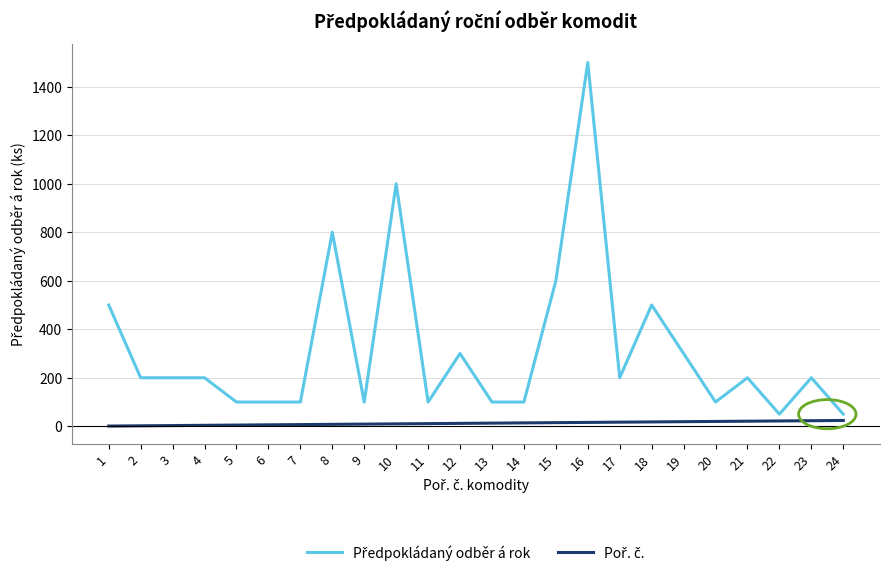

At which category is the sum across all series the highest?

16